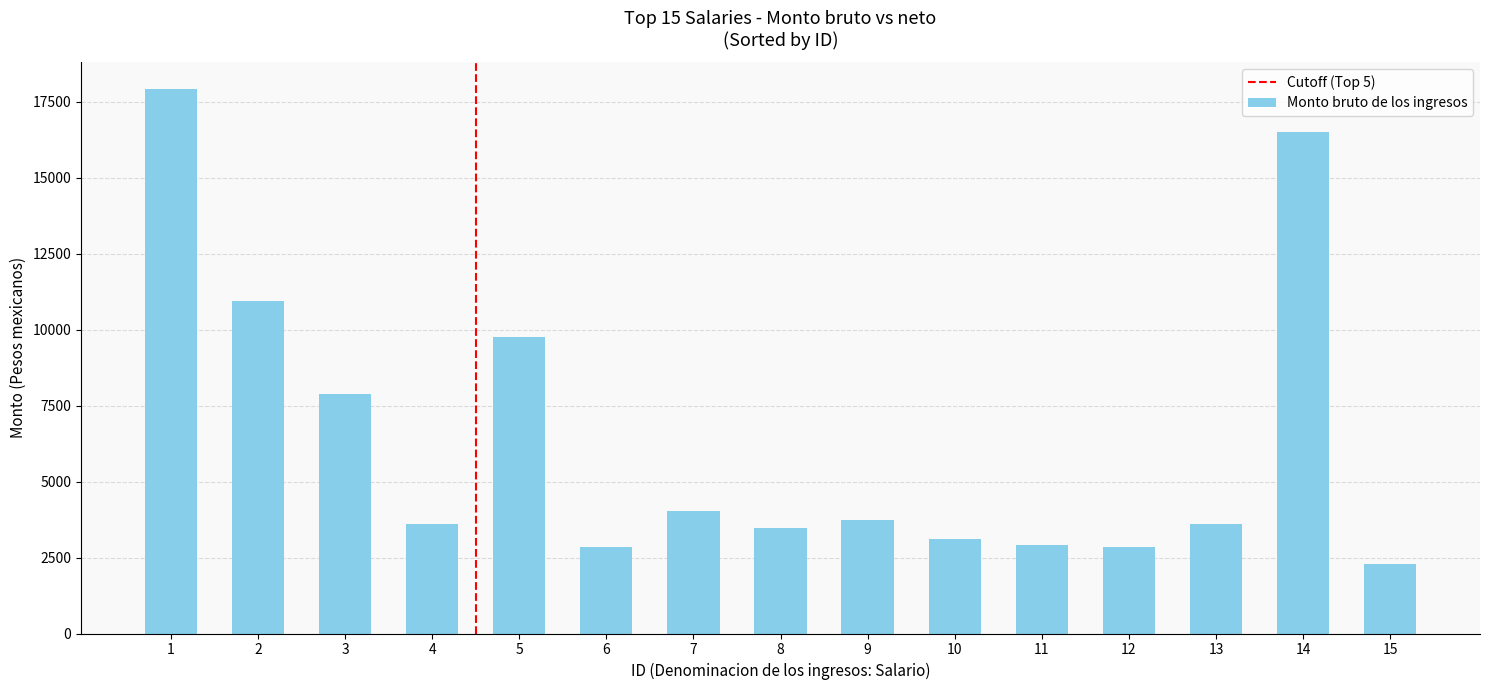

What is the value of the 13th bar from the left?

3617.8